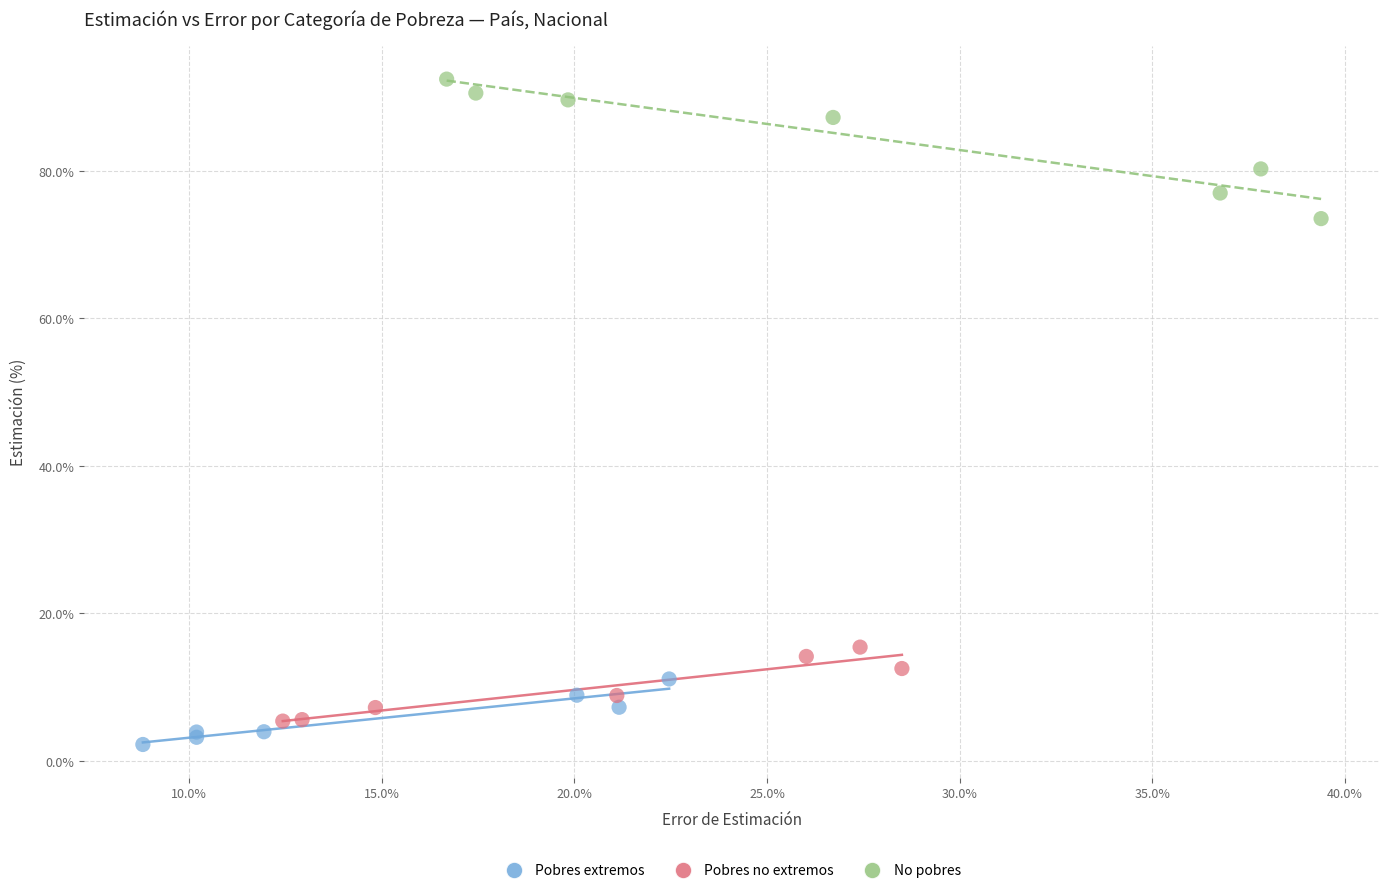

Which series reaches the maximum Y coordinate?

No pobres